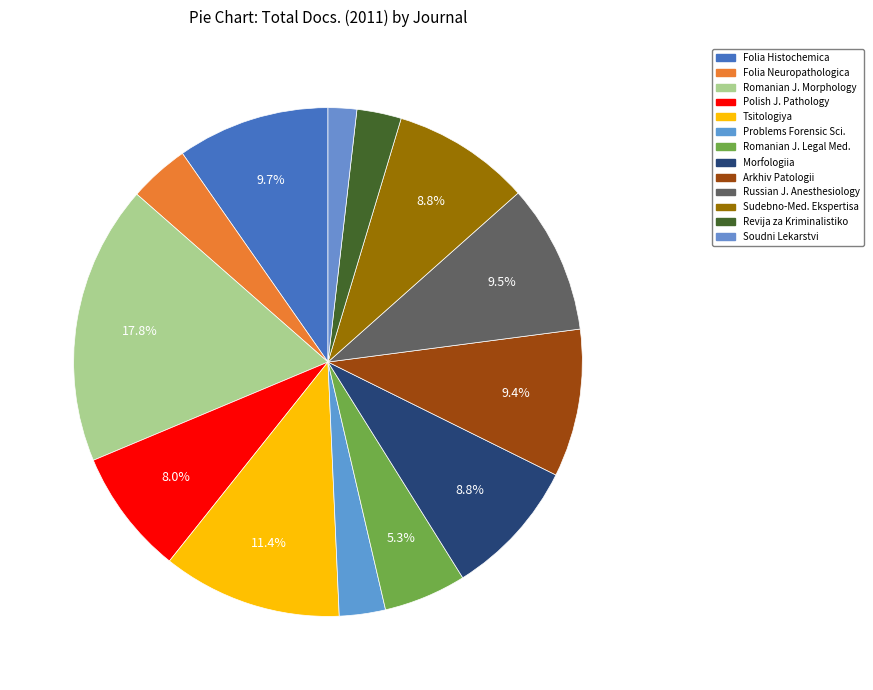

Does any single category account for the majority?

No